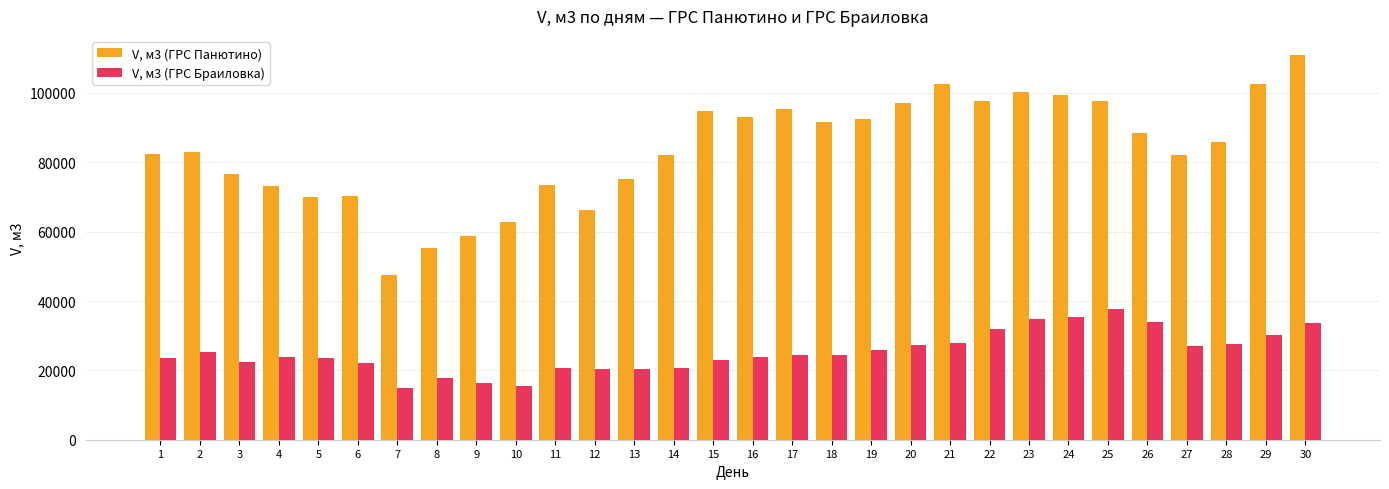

What is the average value of the V, м3 (ГРС Панютино) series?

83627.6